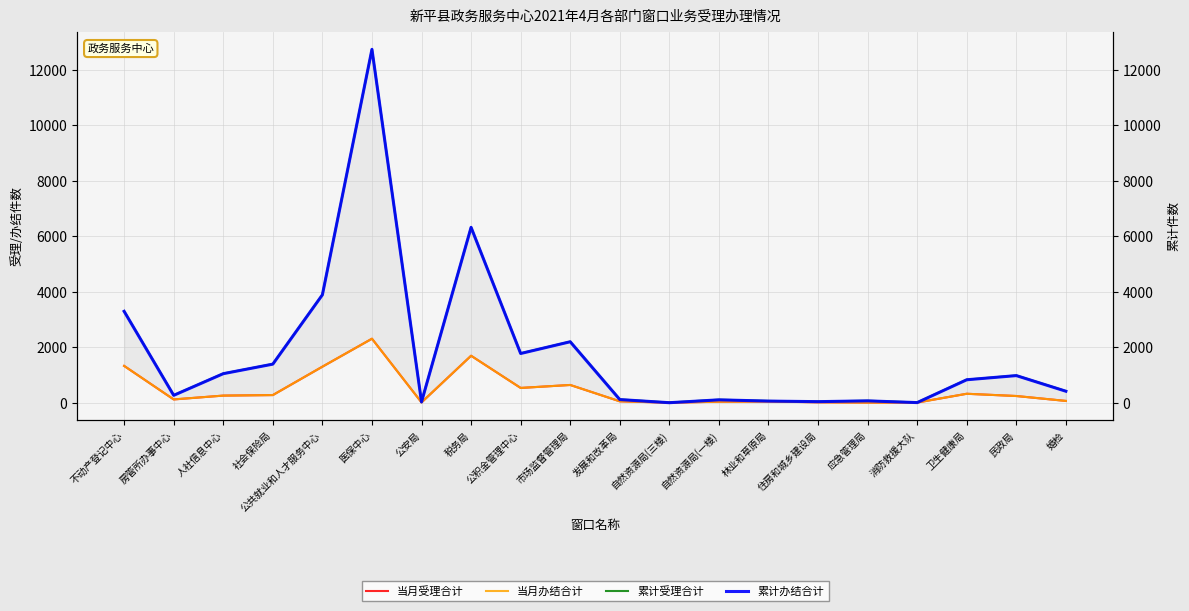

What is the difference between the highest and lowest values at 公共就业和人才服务中心?

2593